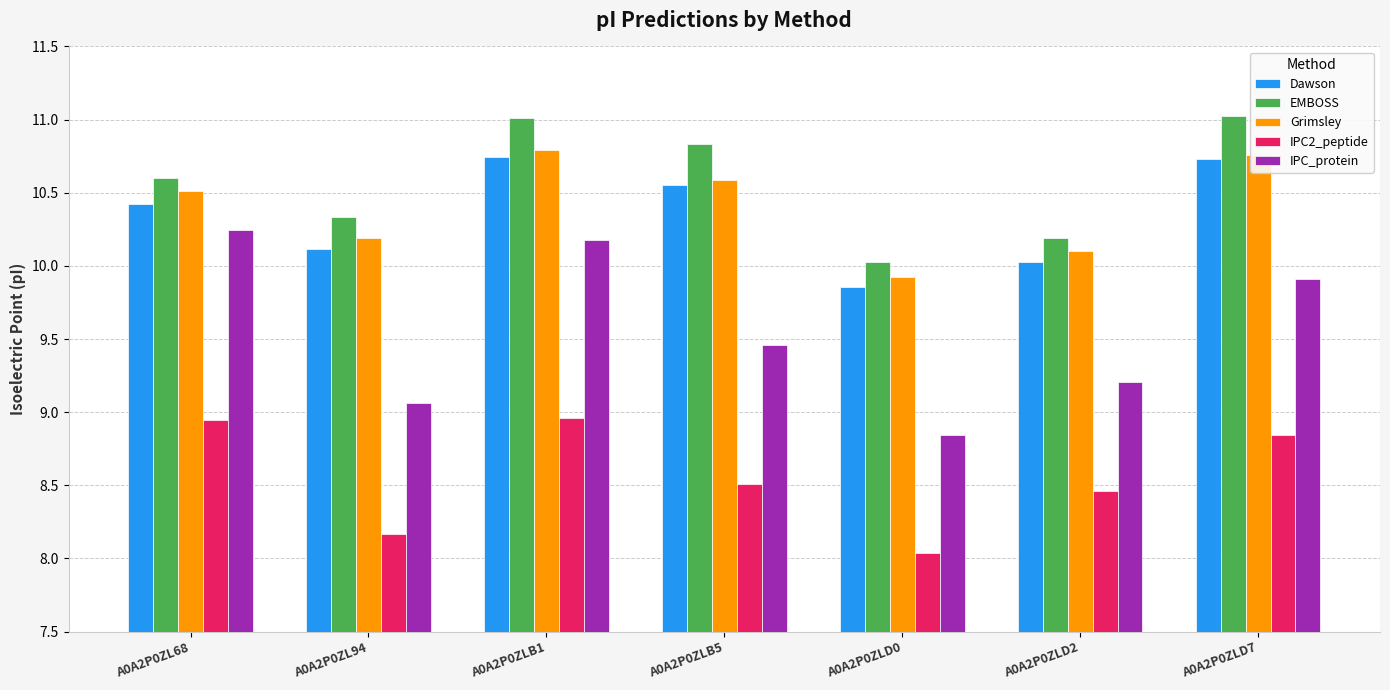

Are the bars horizontal?

No